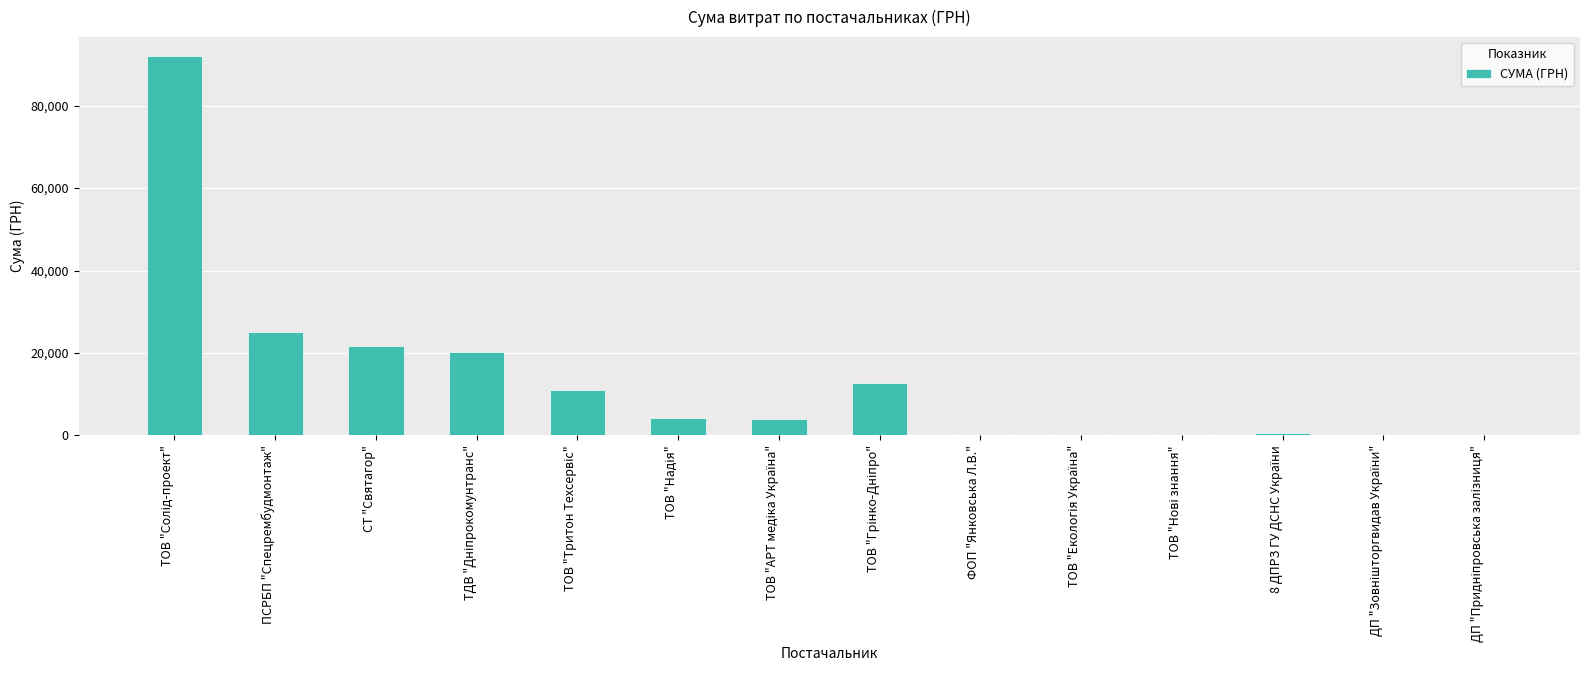

True or false: the data shows 25107.5 at ПСРБП "Спецрембудмонтаж".

True